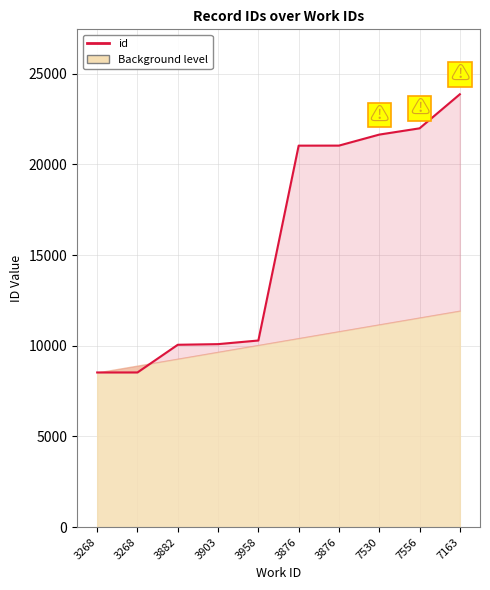

Count the number of data series in this chart.

1